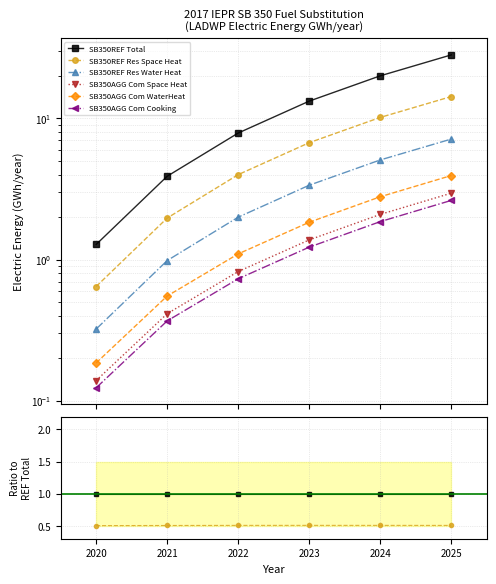

At 2023, list the series in order from smallest to largest.

SB350AGG Com Cooking, SB350AGG Com Space Heat, SB350AGG Com WaterHeat, SB350REF Res Water Heat, SB350REF Res Space Heat, SB350REF Total